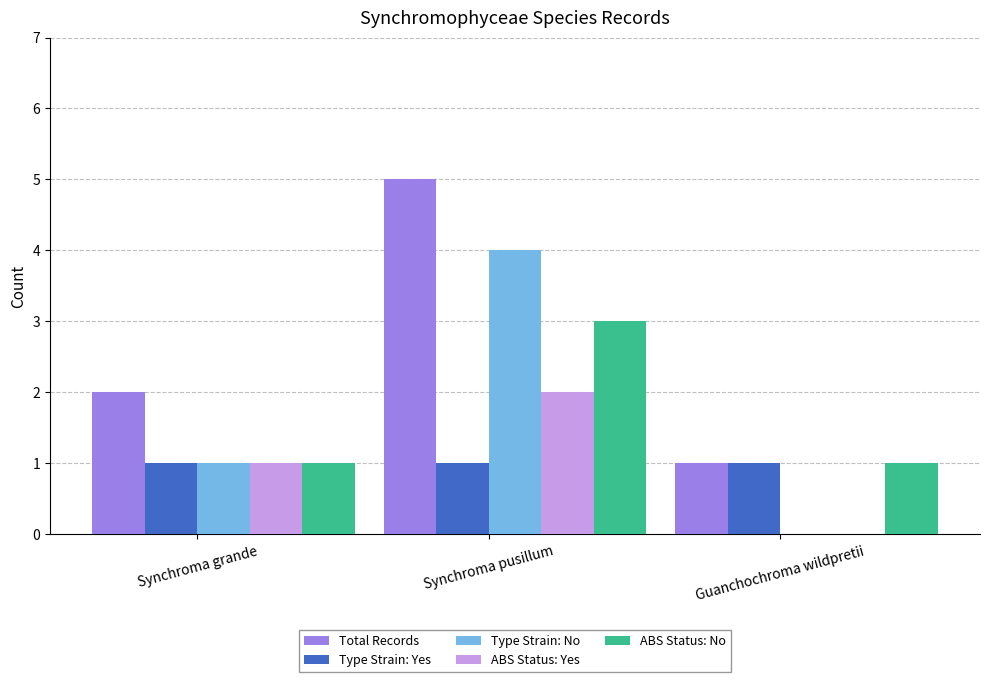

Which series has the largest total across all categories?

Total Records